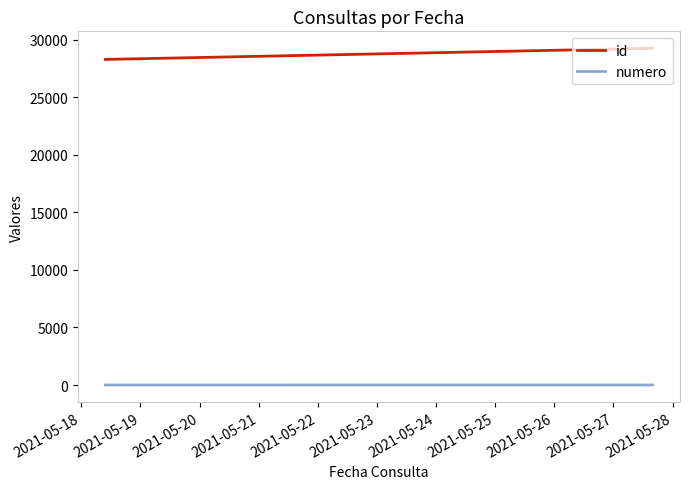

Which series has the largest total across all categories?

id